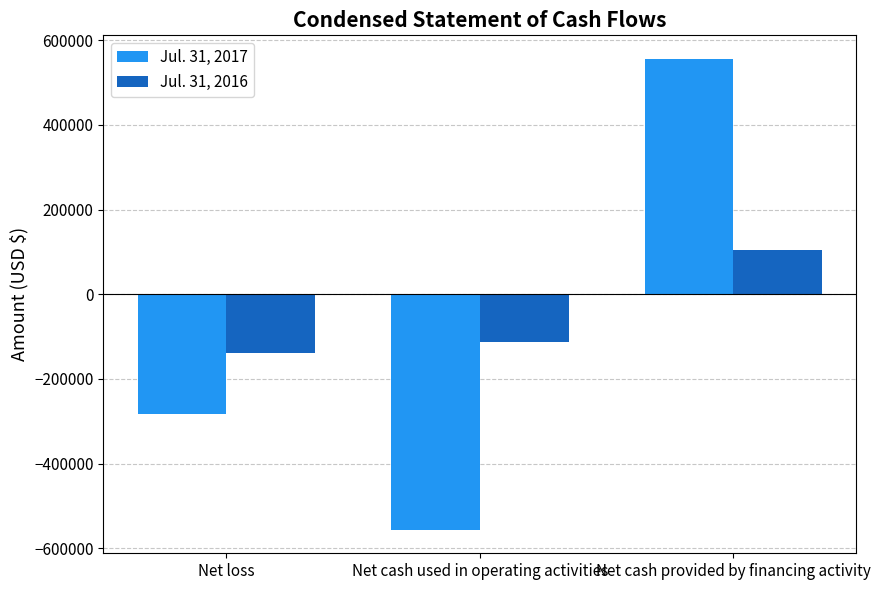

Which category has the highest value in the Jul. 31, 2016 series?

Net cash provided by financing activity